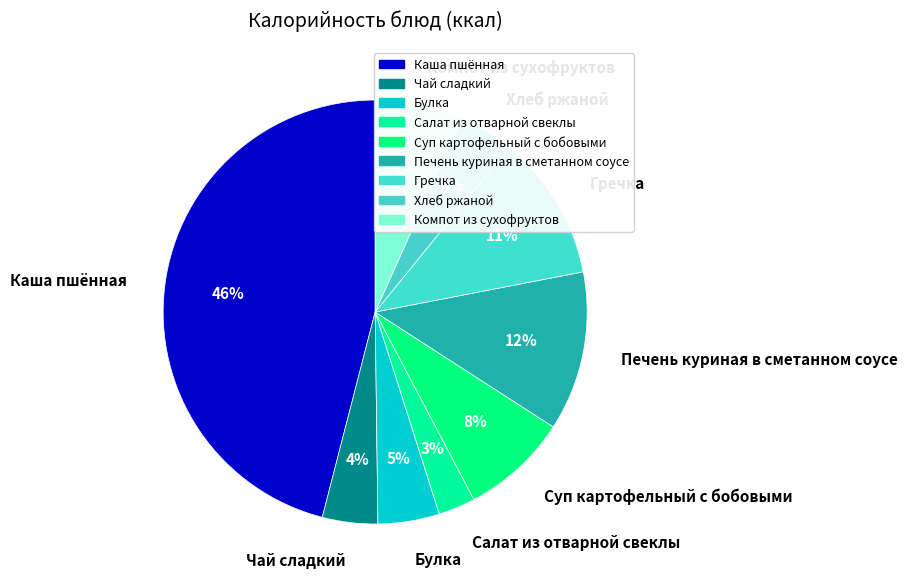

Does any single category account for the majority?

No